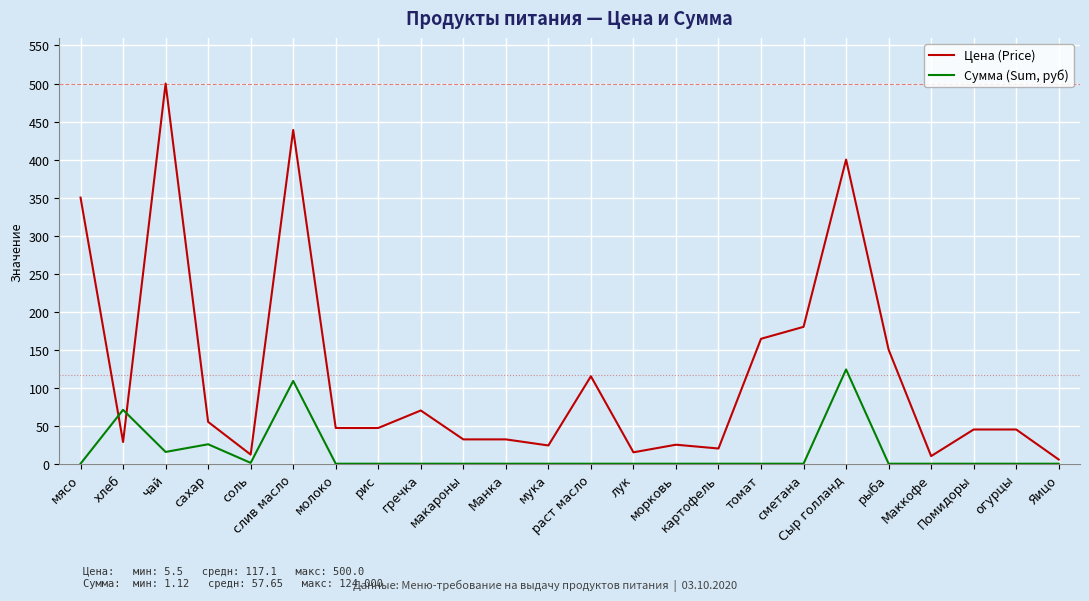

Does the chart display data point markers on the line(s)?

No